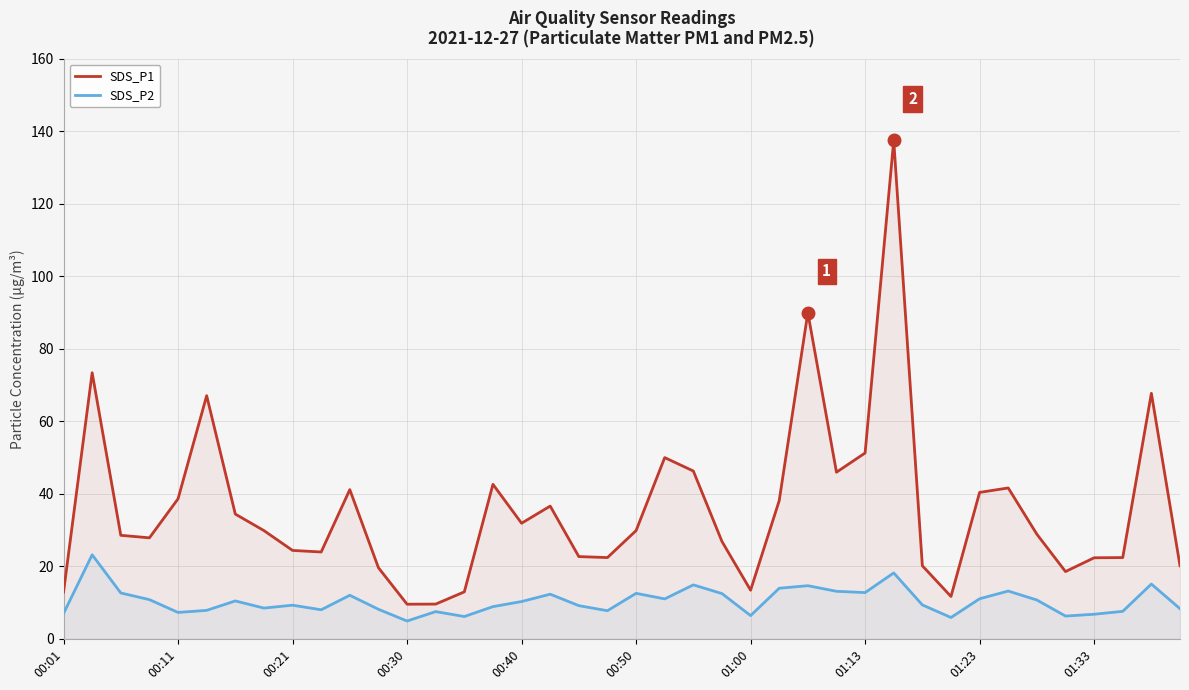

How many lines are shown in the chart?

2